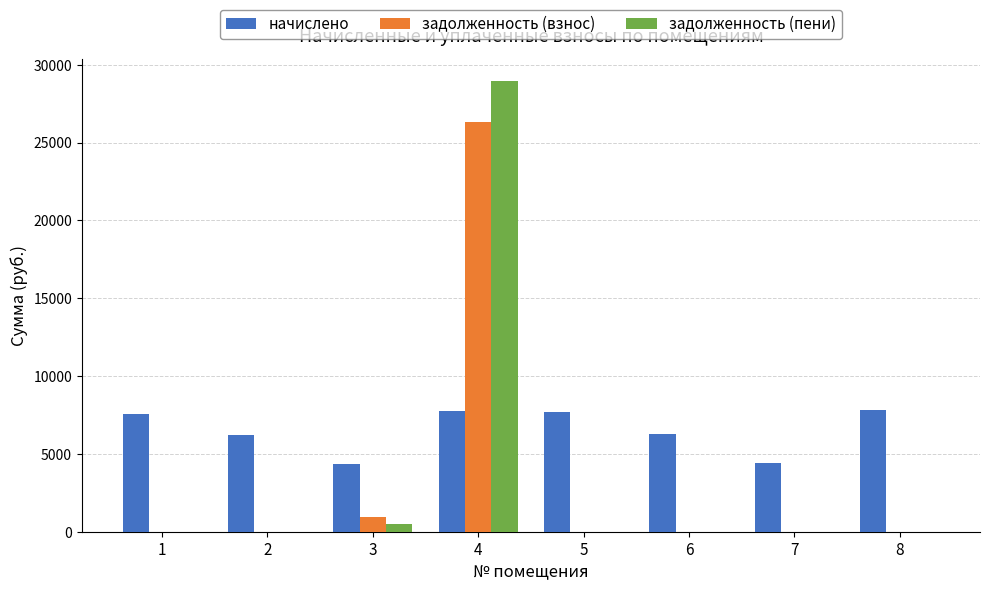

Read the начислено value at 3.

4359.4